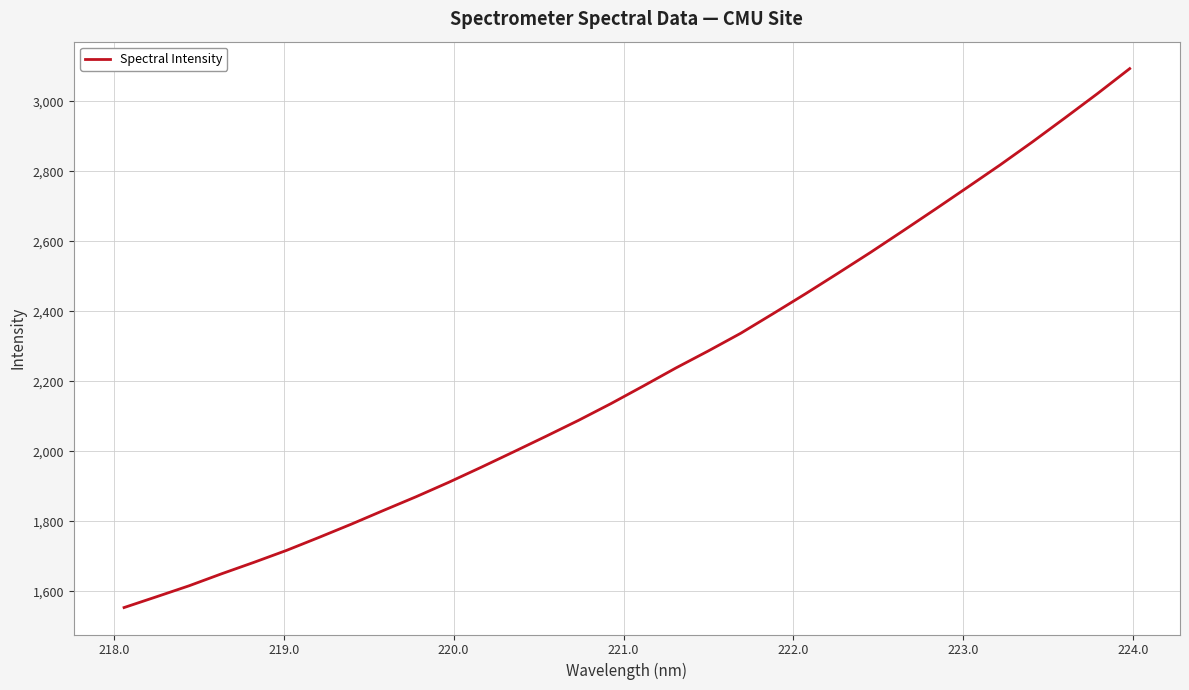

What is the difference between the maximum and second lowest values?

1509.0